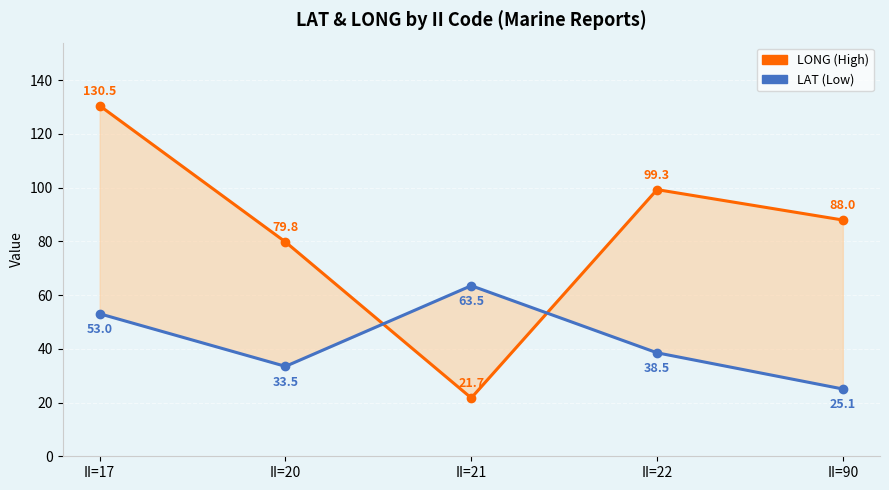

What is the smallest value displayed?

21.7